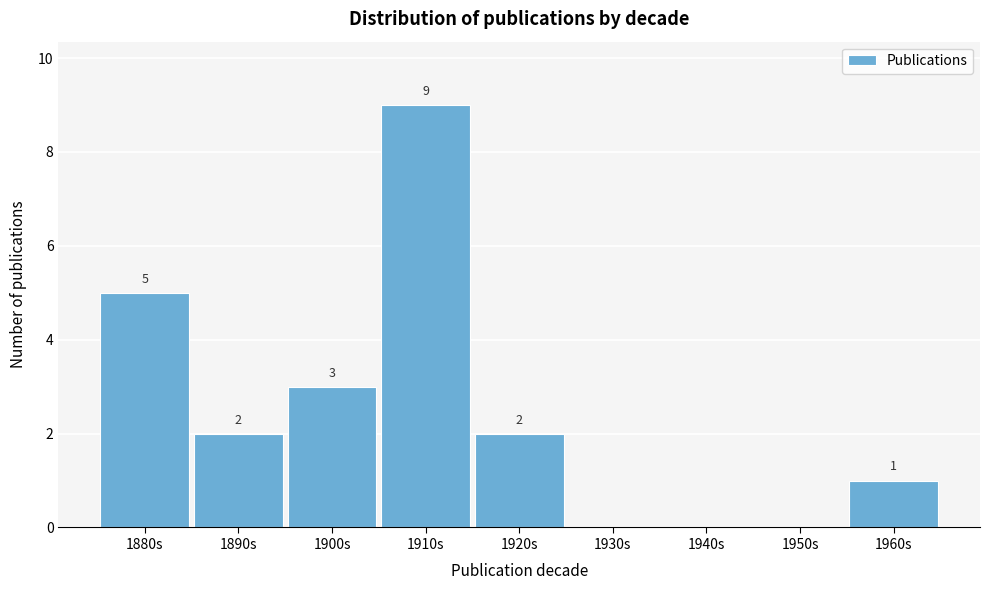

Reading left to right, what are all the values shown in this chart?

1880s=5	1890s=2	1900s=3	1910s=9	1920s=2	1930s=0	1940s=0	1950s=0	1960s=1